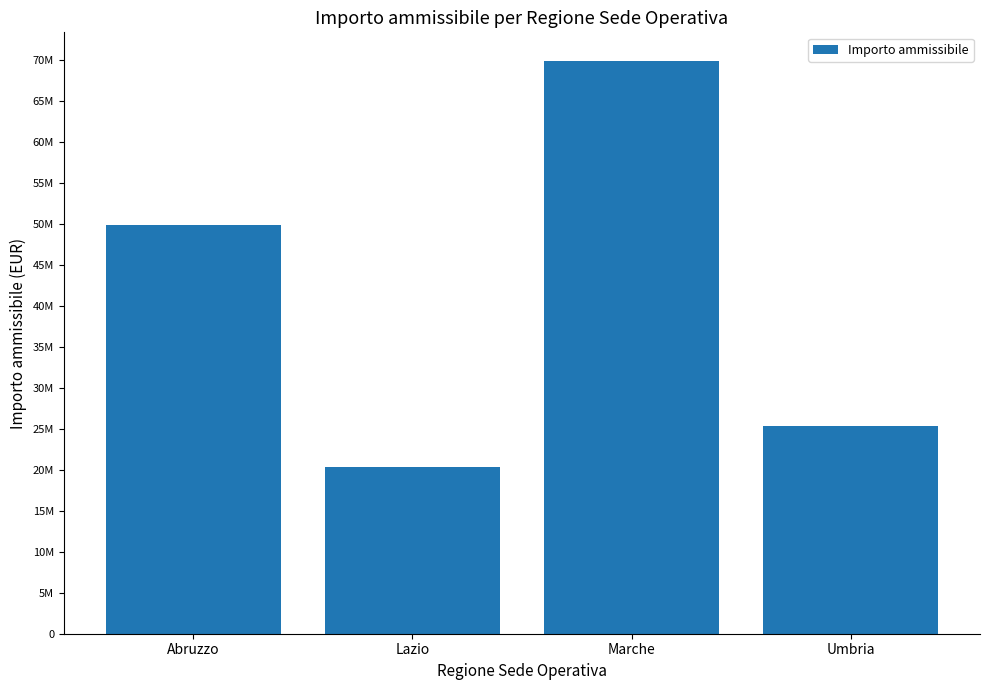

Rank the categories by value from highest to lowest.

Marche, Abruzzo, Umbria, Lazio